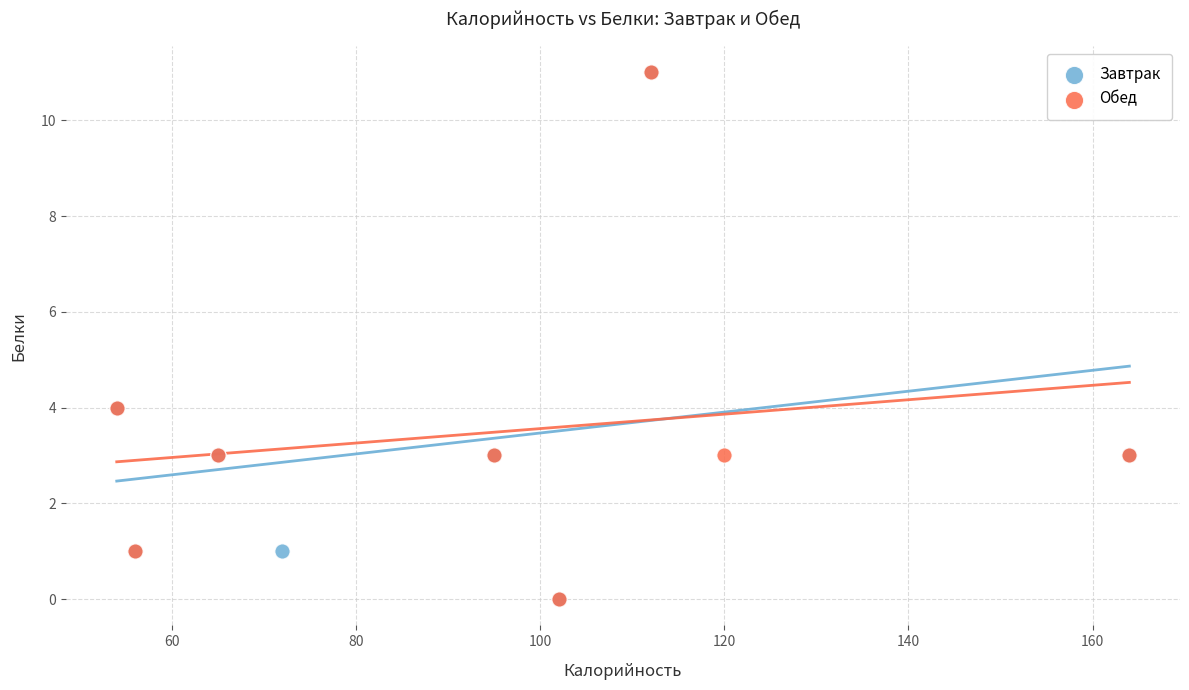

What are all the series names shown in the legend?

Завтрак, Обед